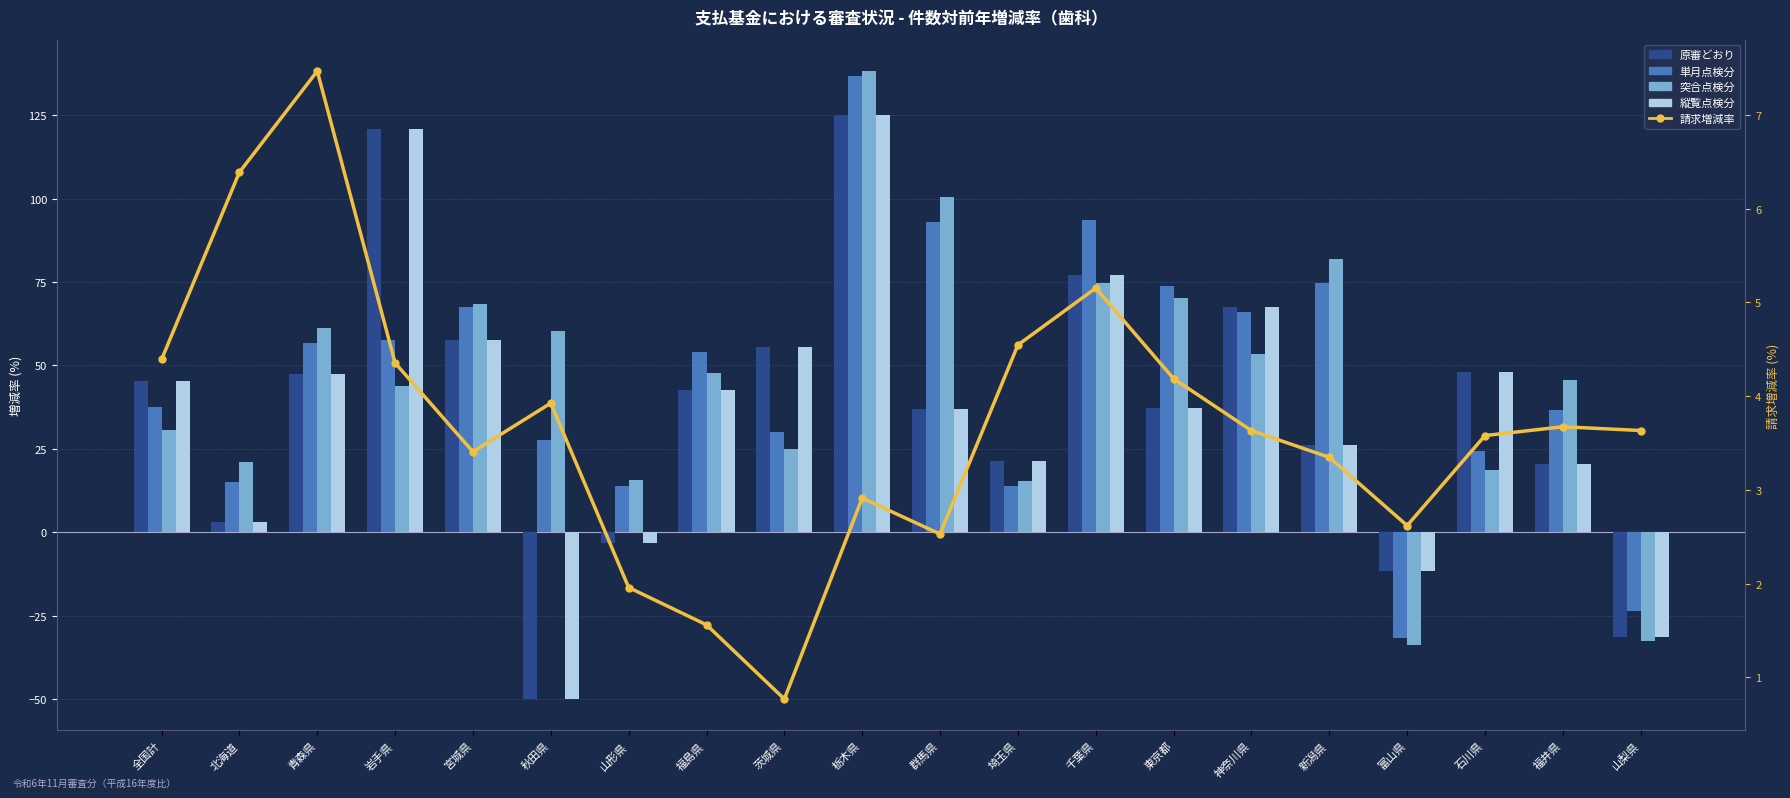

What is the sum of the 突合点検分 values at 神奈川県 and 埼玉県?

68.8